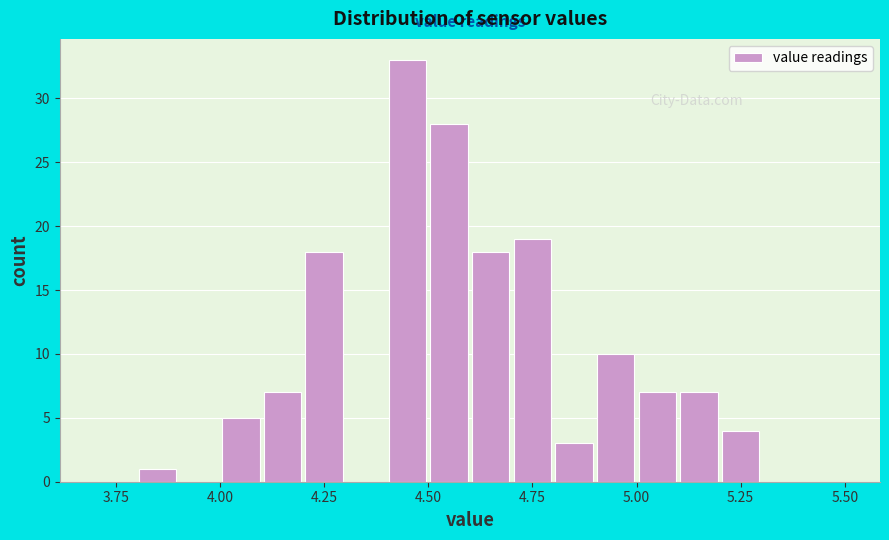

Around what value on the x-axis is the tallest bar? Give the approximate position of its centre, as read against the axis.

4.45